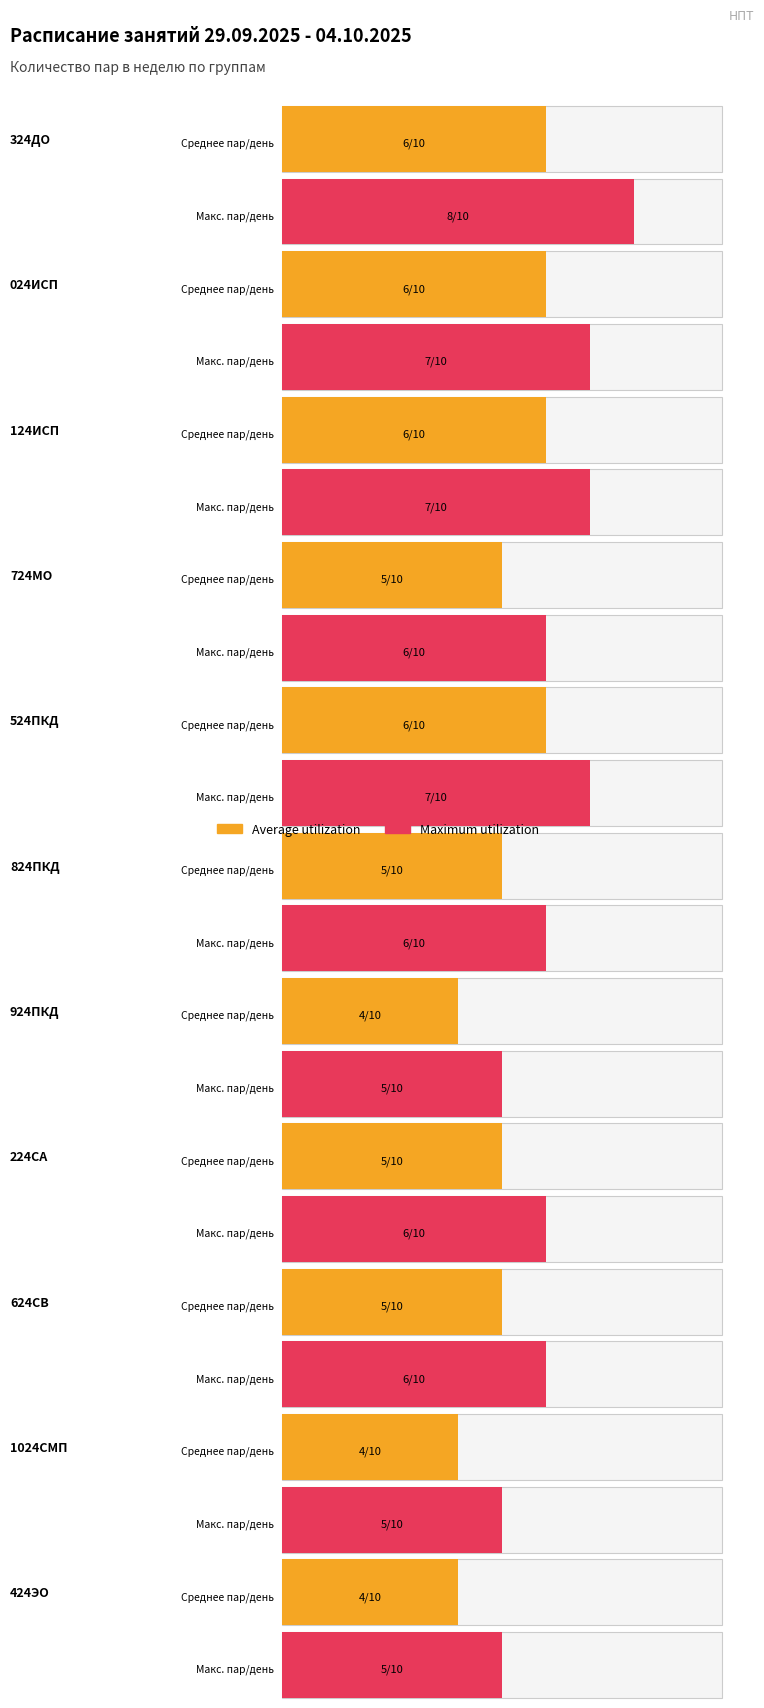

Which series has the largest total across all categories?

Maximum utilization